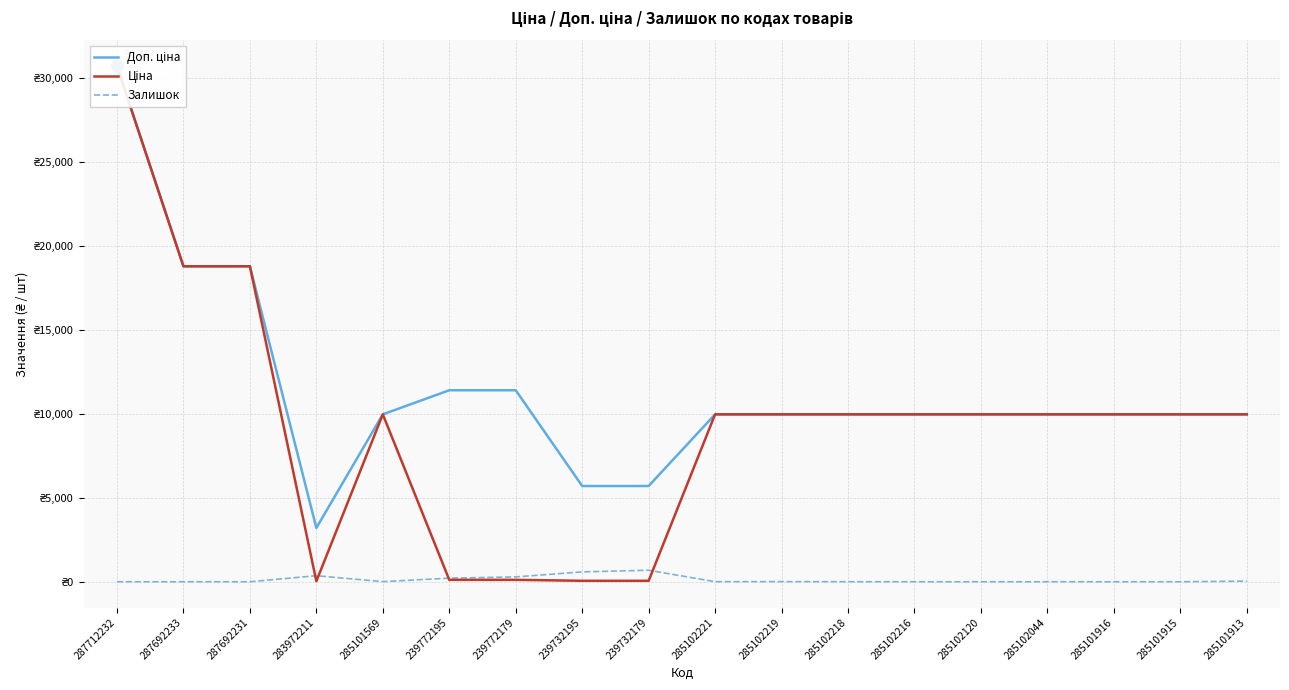

Is the value of Ціна at 285102219 greater than the value of Залишок at 285102219?

Yes